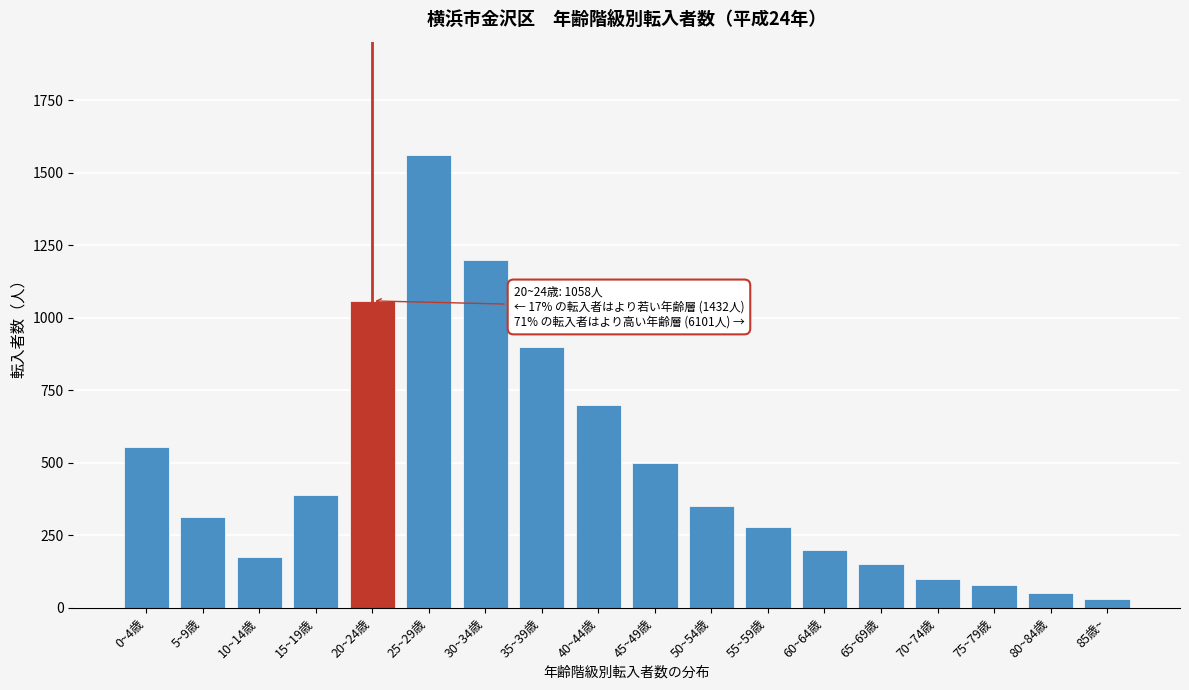

Reading left to right, what are all the values shown in this chart?

553	312	177	390	1058	1561	1200	900	700	500	350	280	200	150	100	80	50	30